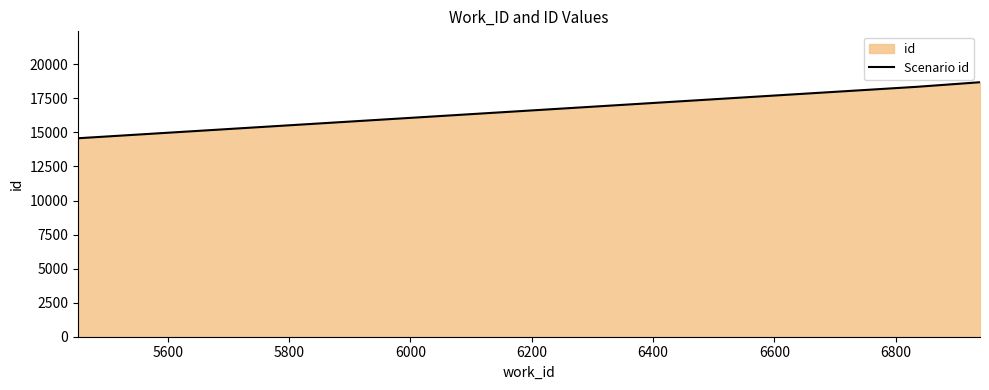

What is the smallest value displayed?

14574